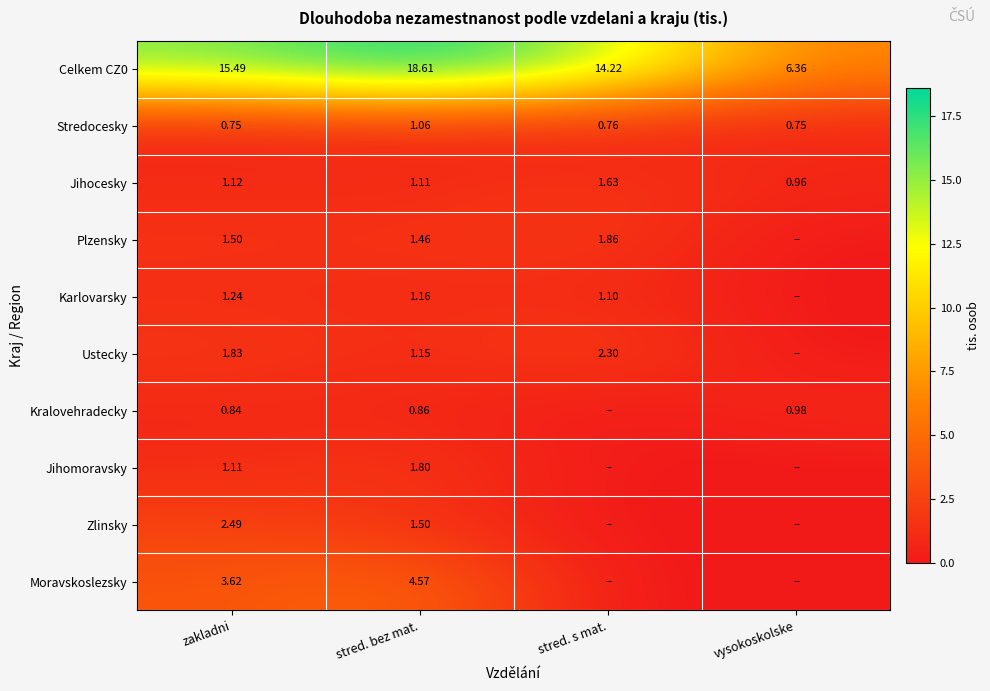

Is the value of Stredocesky at stred. s mat. greater than the value of Ustecky at stred. bez mat.?

No